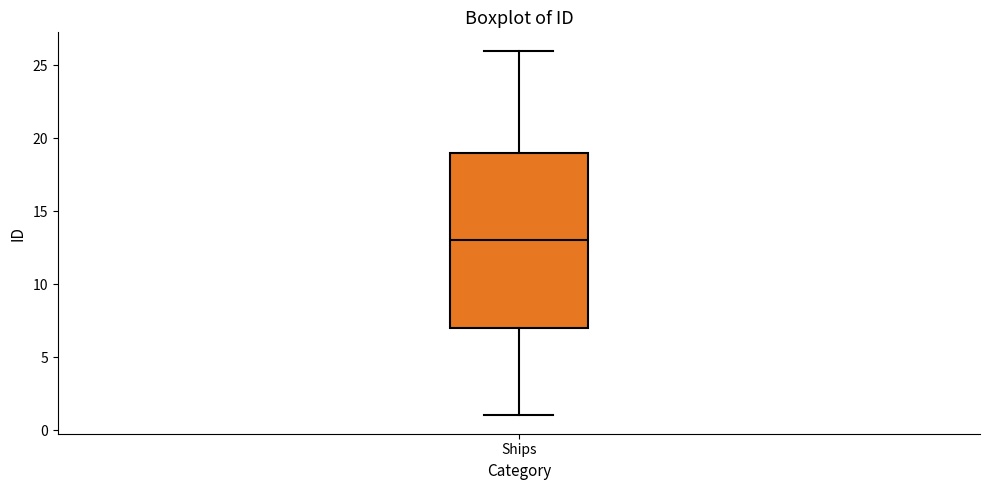

Transcribe this box plot: give where the median line is, the range the box spans, and where the two whiskers end, as read against the y-axis. The values are not printed on the chart, so give them approximately, as read against the axis.

median 13, box 7 to 19, whiskers 1 to 26